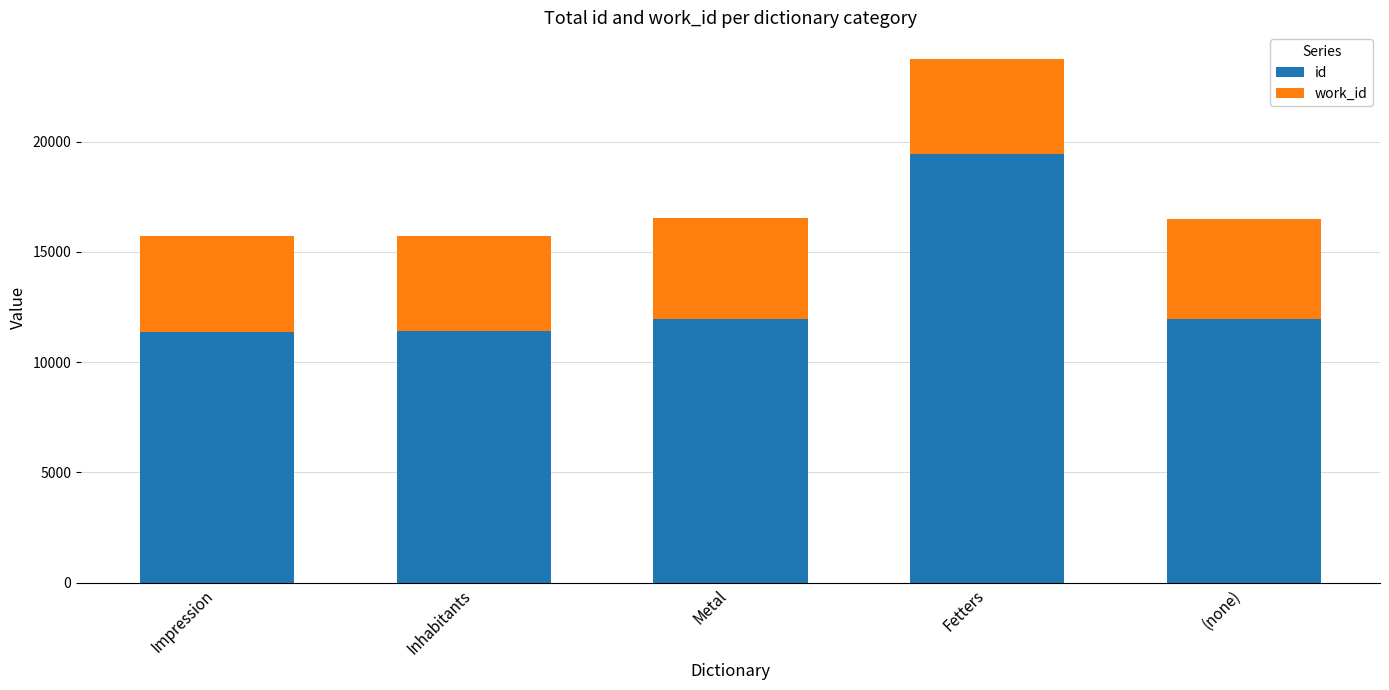

True or false: id has a value of 26082 at Fetters.

False